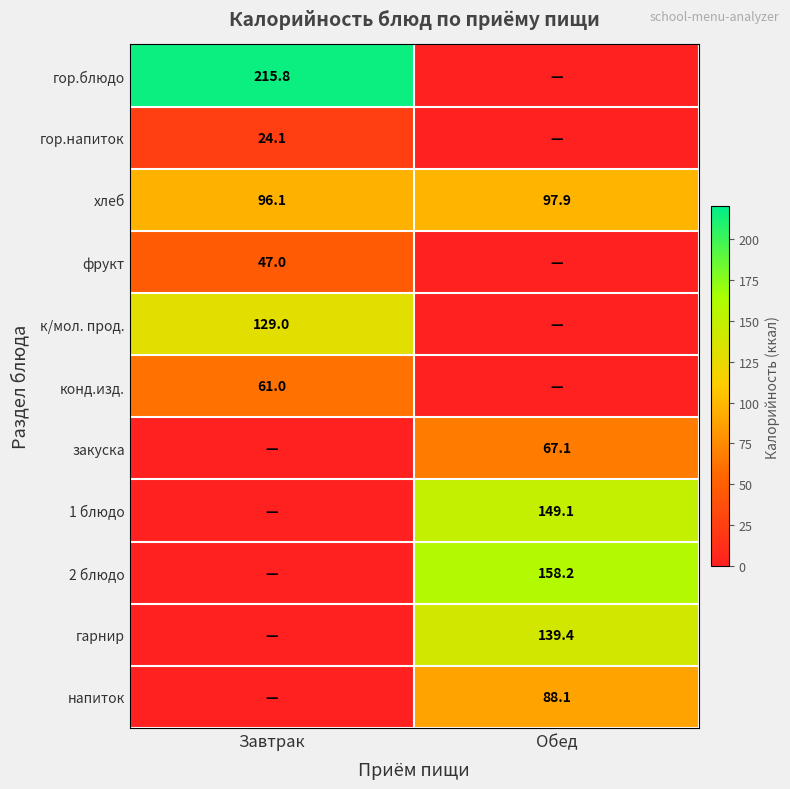

What is the difference between the highest and lowest values at Завтрак?

215.8